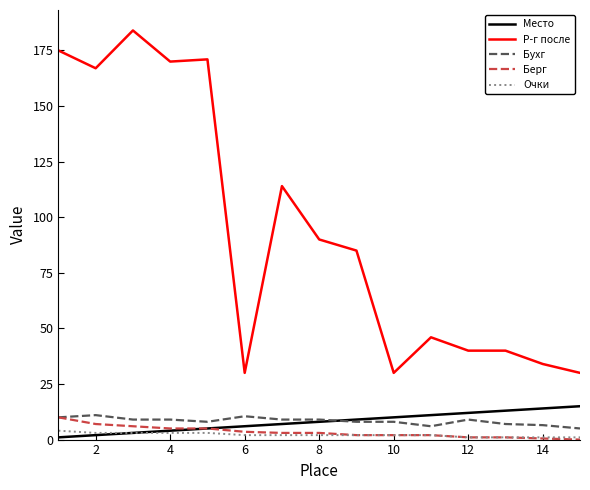

True or false: Р-г после has more than 0 interior local peaks.

True